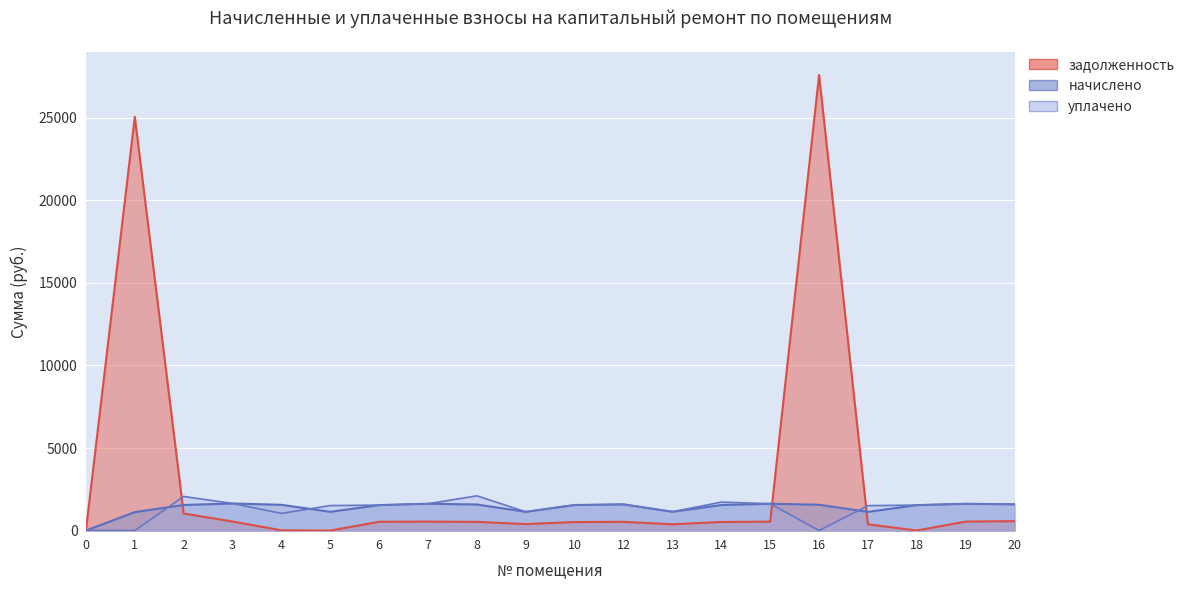

The value of уплачено at 12 is 1585.4. True or false?

True